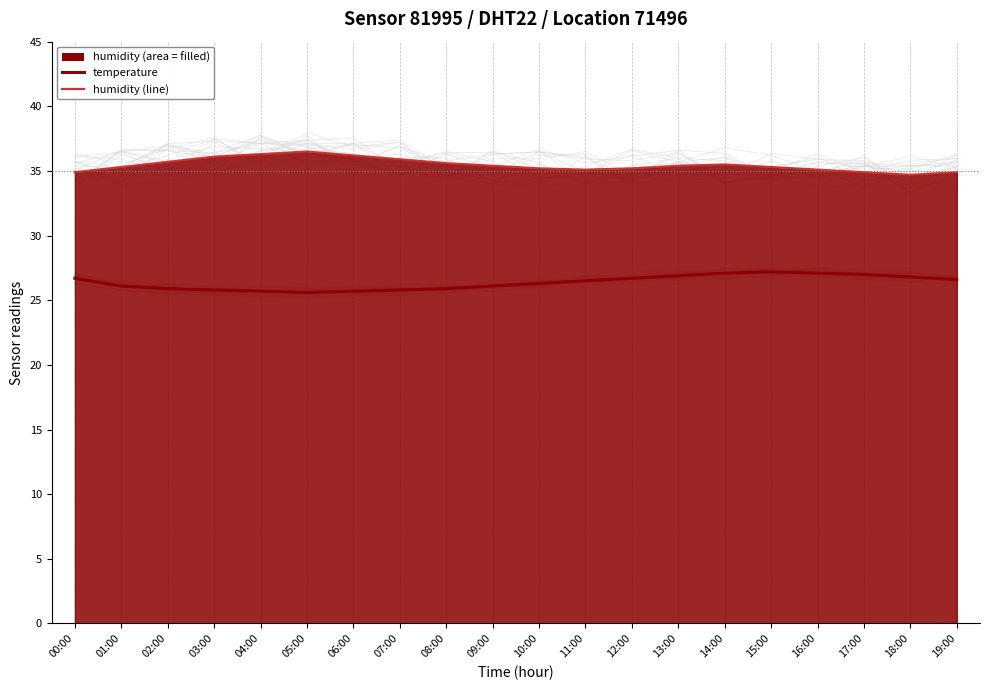

Reading left to right, transcribe all the data shown in this chart.

temperature: 26.7	26.1	25.9	25.8	25.7	25.6	25.7	25.8	25.9	26.1	26.3	26.5	26.7	26.9	27.1	27.2	27.1	27.0	26.8	26.6
humidity (line): 34.9	35.3	35.7	36.1	36.3	36.5	36.2	35.9	35.6	35.4	35.2	35.1	35.2	35.4	35.5	35.3	35.1	34.9	34.7	34.9